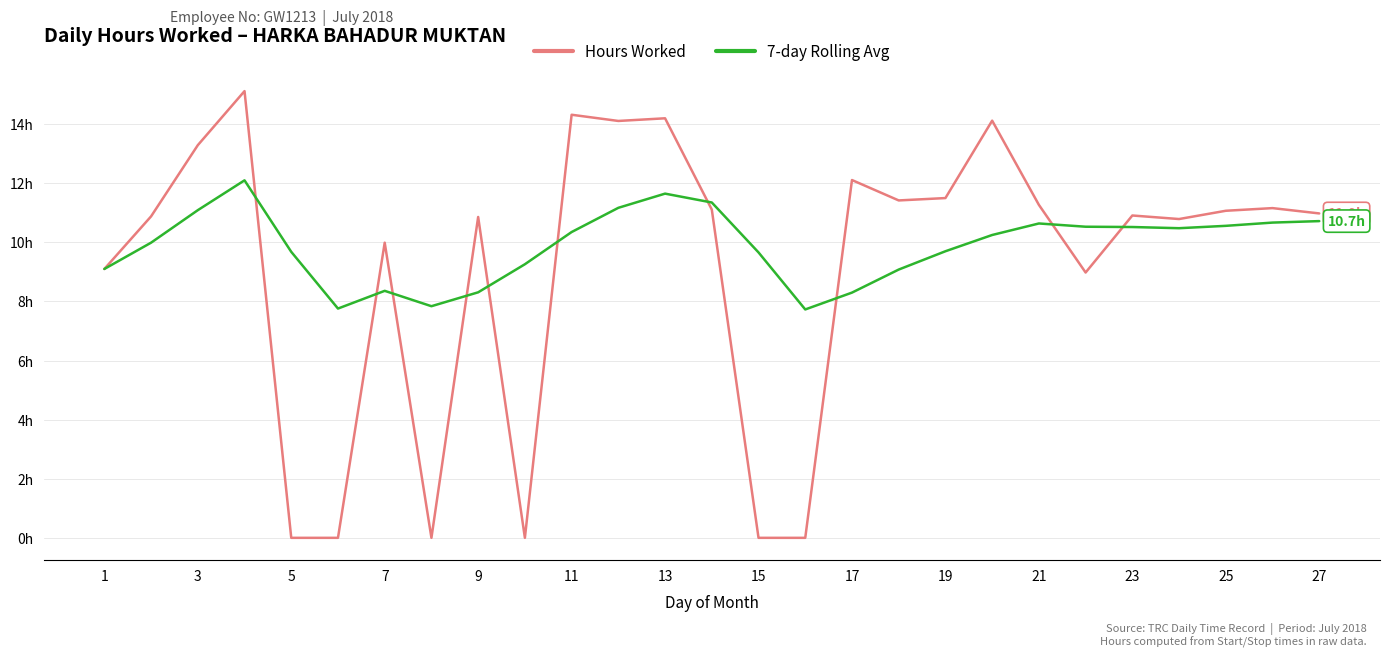

Rank the series by their maximum value, from highest to lowest.

Hours Worked, 7-day Rolling Avg